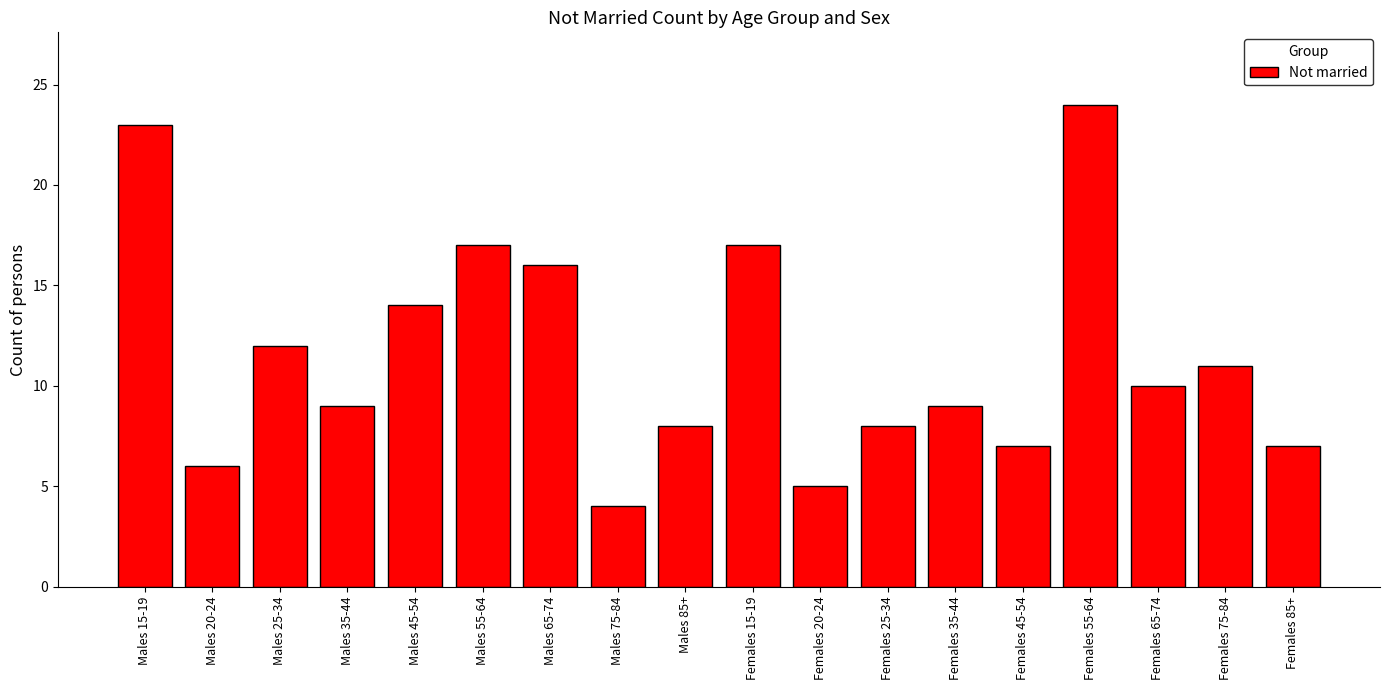

Reading left to right, transcribe all the data shown in this chart.

Males 15-19=23	Males 20-24=6	Males 25-34=12	Males 35-44=9	Males 45-54=14	Males 55-64=17	Males 65-74=16	Males 75-84=4	Males 85+=8	Females 15-19=17	Females 20-24=5	Females 25-34=8	Females 35-44=9	Females 45-54=7	Females 55-64=24	Females 65-74=10	Females 75-84=11	Females 85+=7